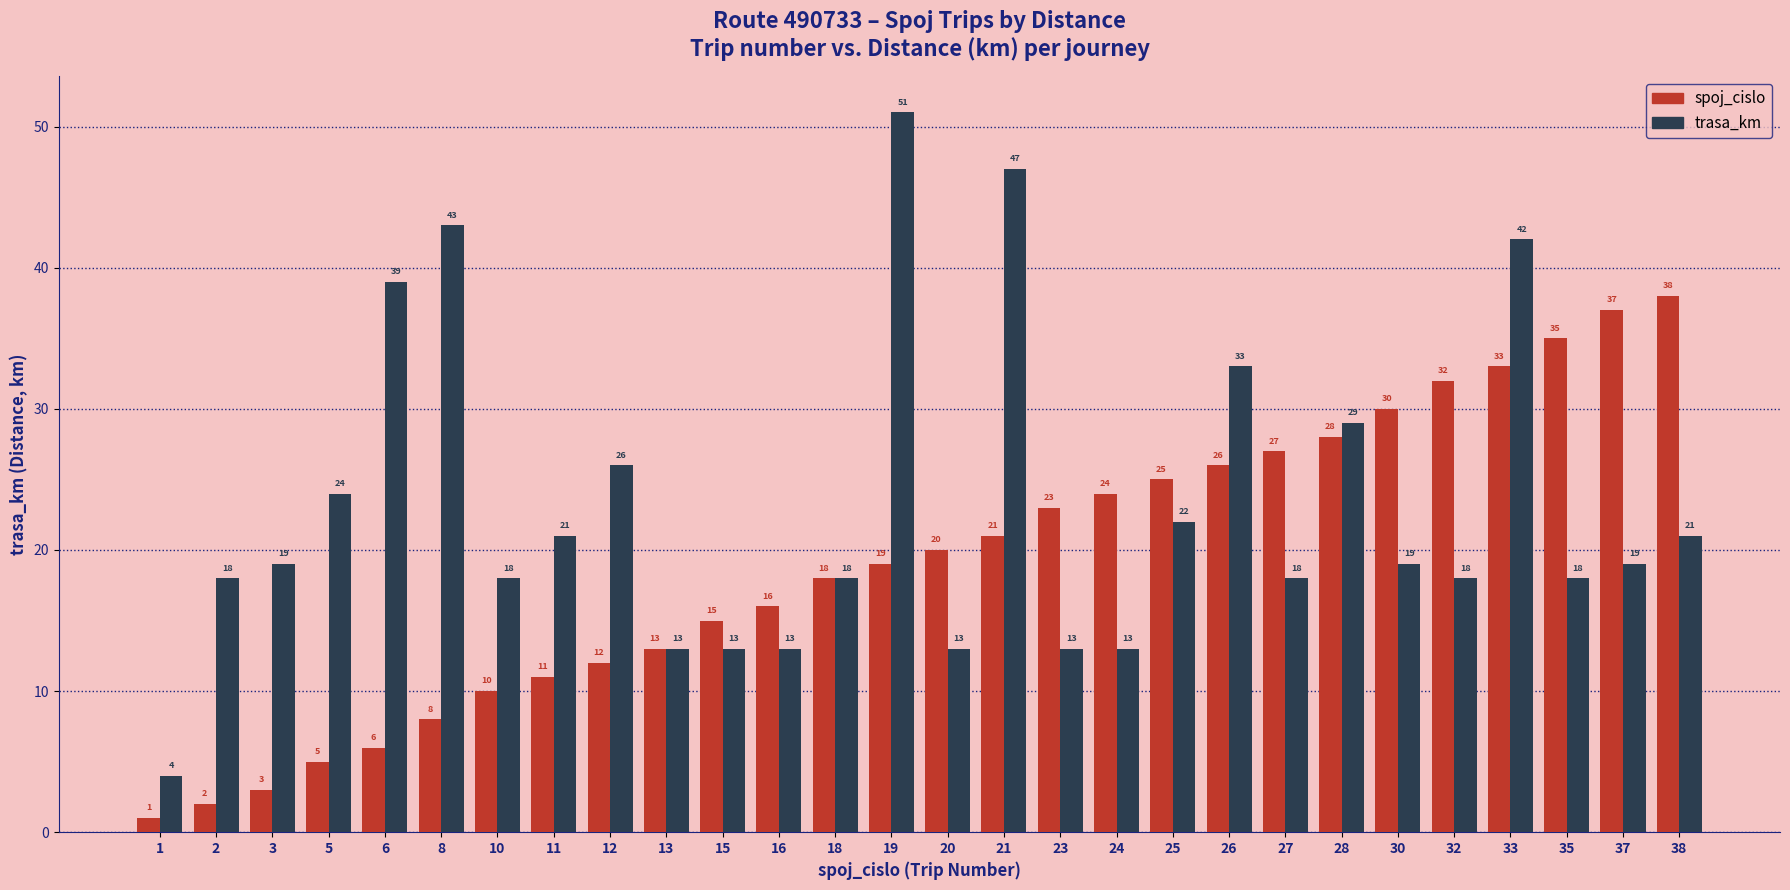

Where is trasa_km nearest to the value 27?

12